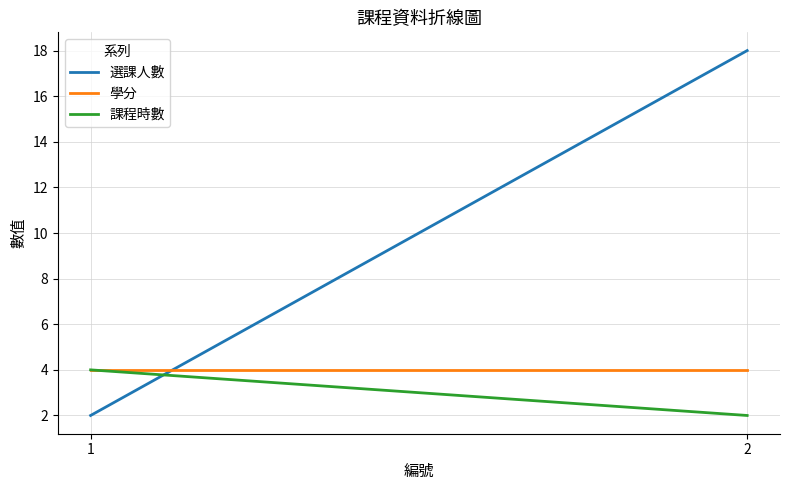

How many lines are shown in the chart?

3